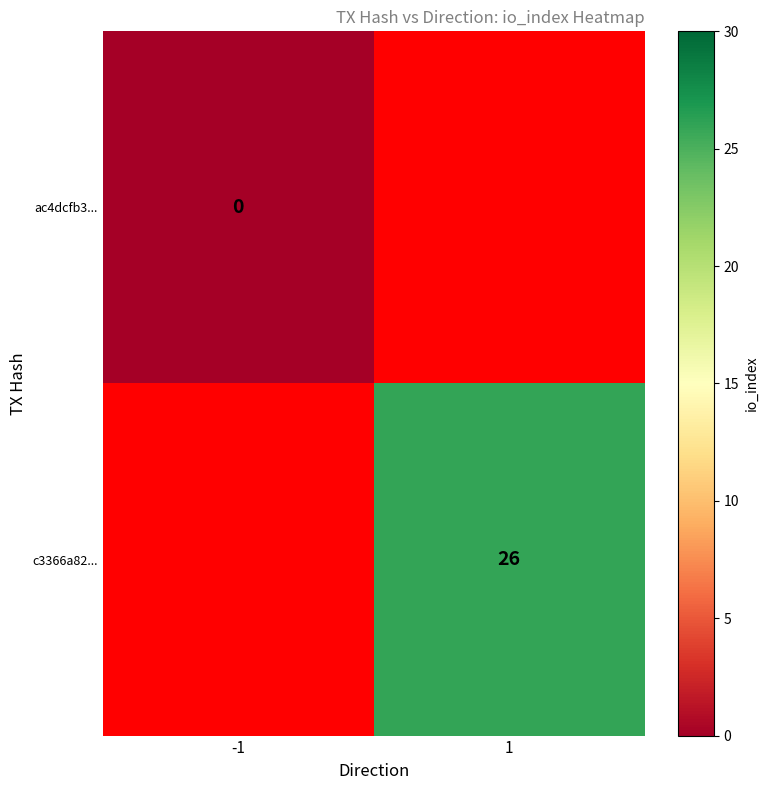

Is it true that c3366a82... equals 26 at 1?

True